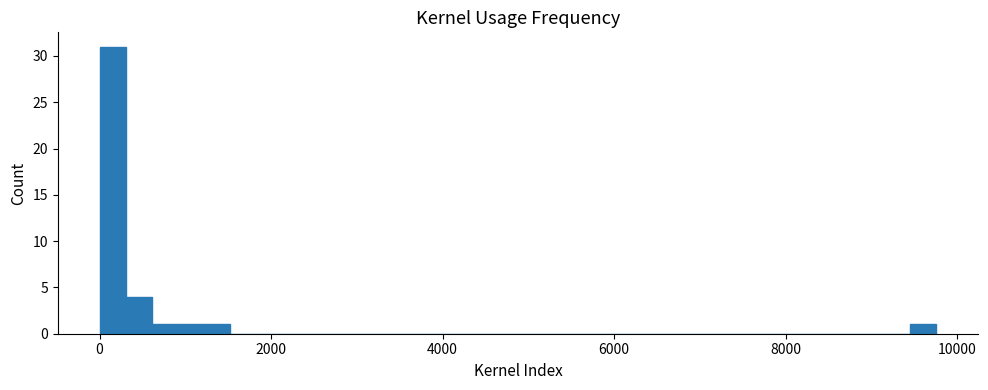

Around what value on the x-axis is the tallest bar? Give the approximate position of its centre, as read against the axis.

200